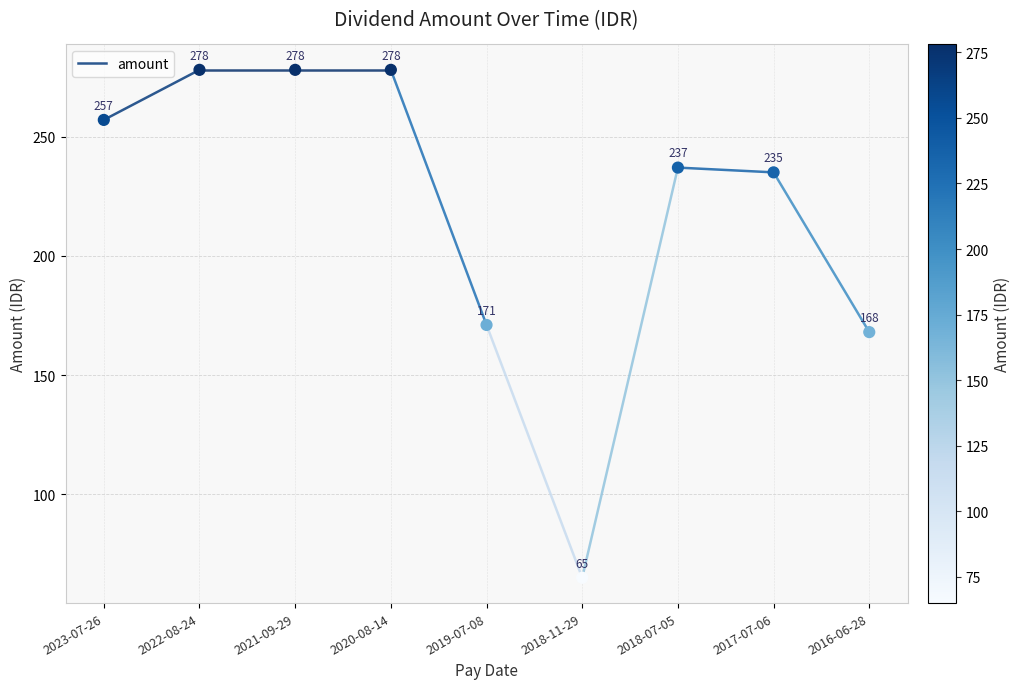

What Y value in the scatter plot is closest to 171?

171